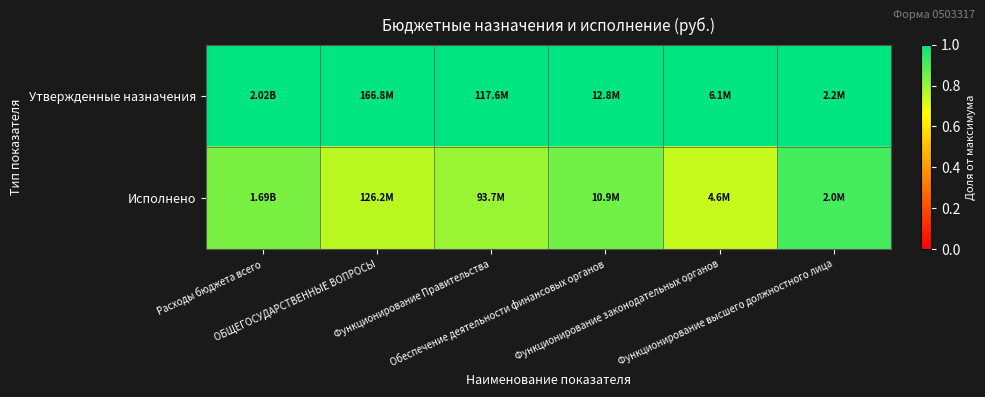

Rank the series at Обеспечение деятельности финансовых органов from lowest to highest value.

Исполнено, Утвержденные назначения